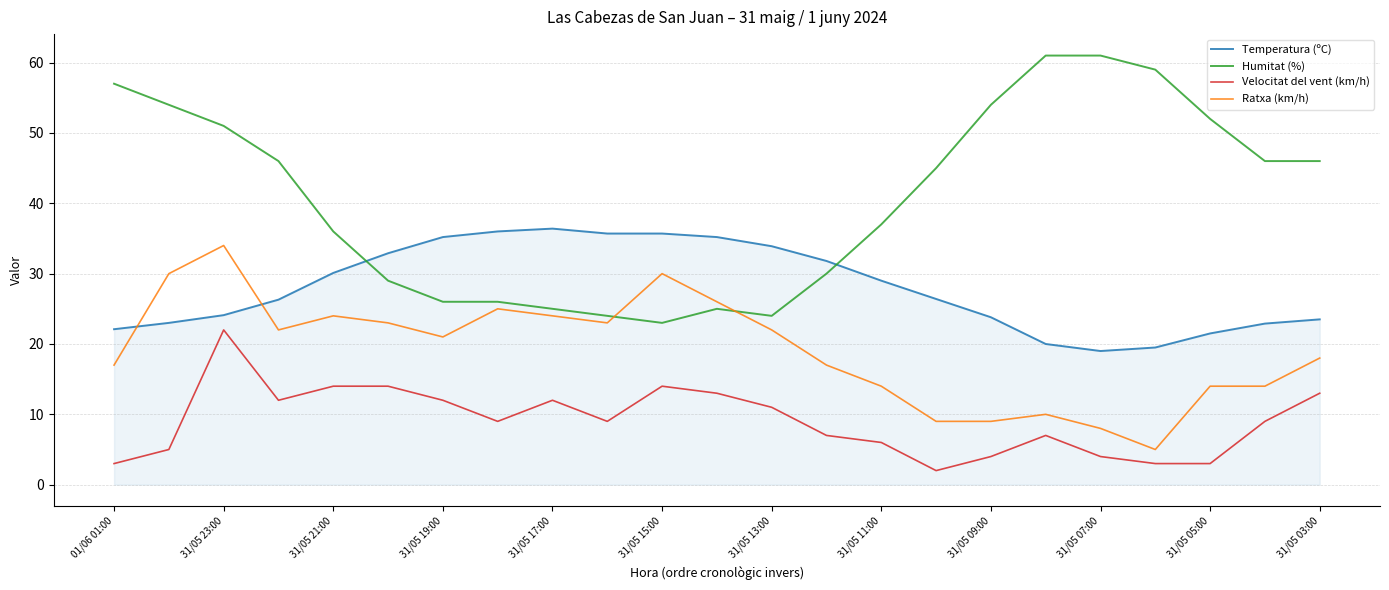

What is the sum of all Temperatura (ºC) values?

644.0